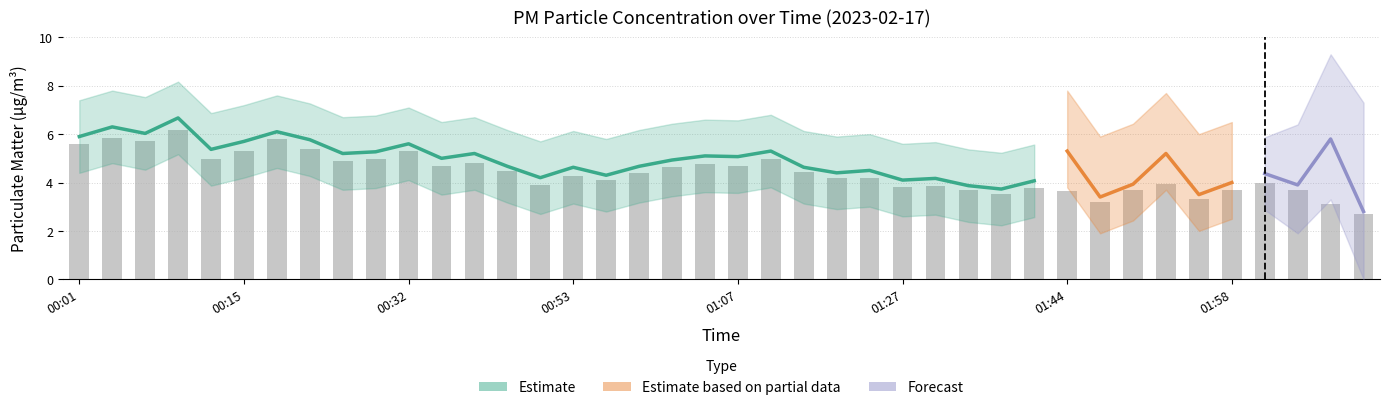

What is the maximum value shown in the chart?

6.2